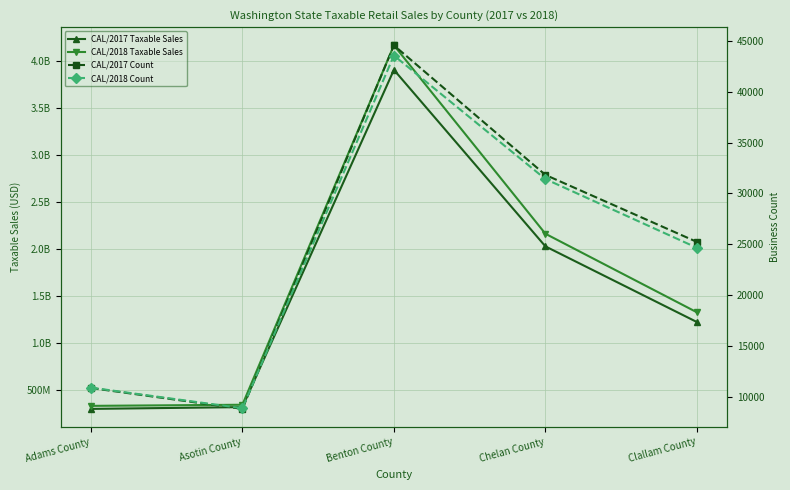

What is the value of the CAL/2018 Taxable Sales point at the 5th from the left?

1322743578